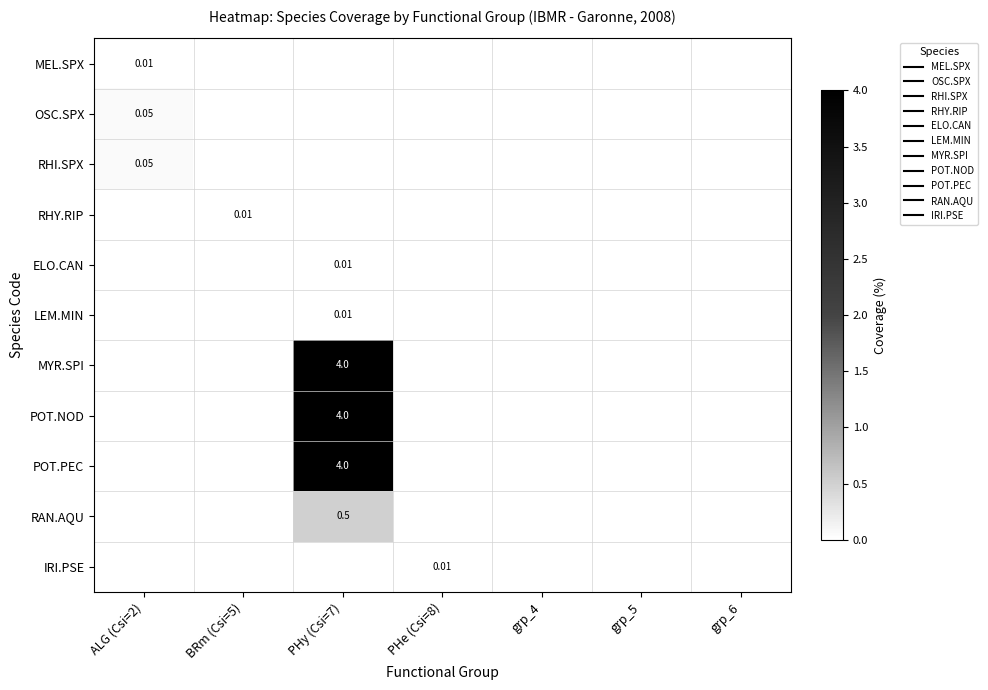

Rank the series at ALG (Csi=2) from lowest to highest value.

RHY.RIP, ELO.CAN, LEM.MIN, MYR.SPI, POT.NOD, POT.PEC, RAN.AQU, IRI.PSE, MEL.SPX, OSC.SPX, RHI.SPX